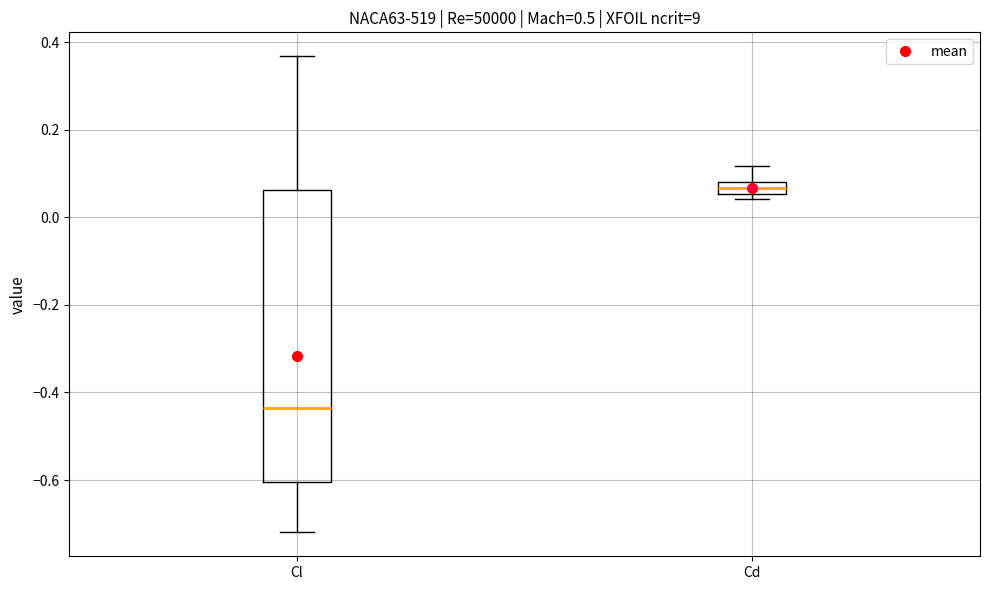

Where is the upper edge of the box for Cd on the y-axis? The values are not printed on the chart, so give them approximately, as read against the axis.

0.08